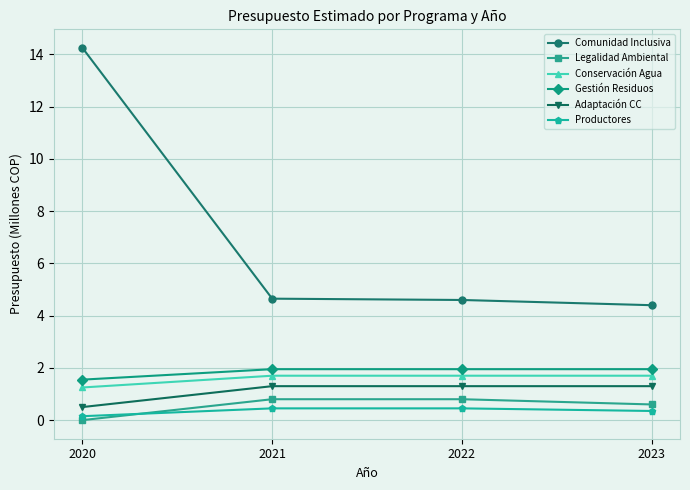

List the series in order of their peak value, lowest first.

Productores, Legalidad Ambiental, Adaptación CC, Conservación Agua, Gestión Residuos, Comunidad Inclusiva